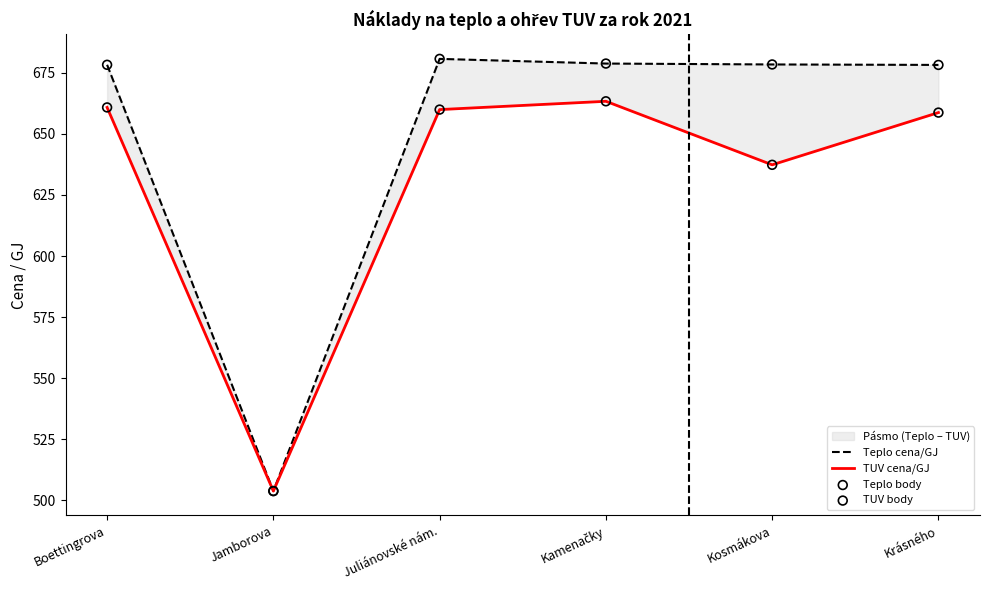

Which series reaches the maximum Y coordinate?

Teplo cena/GJ